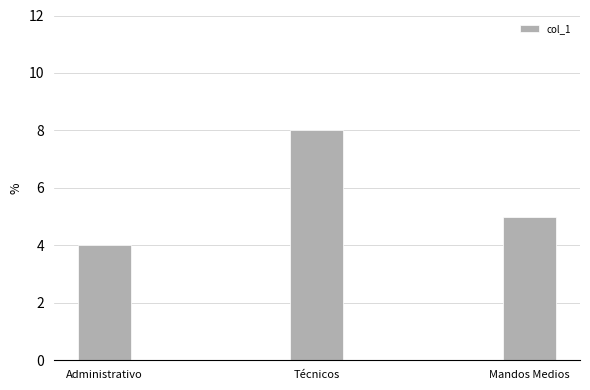

Reading left to right, extract all data points from this chart.

Administrativo=4	Técnicos=8	Mandos Medios=5